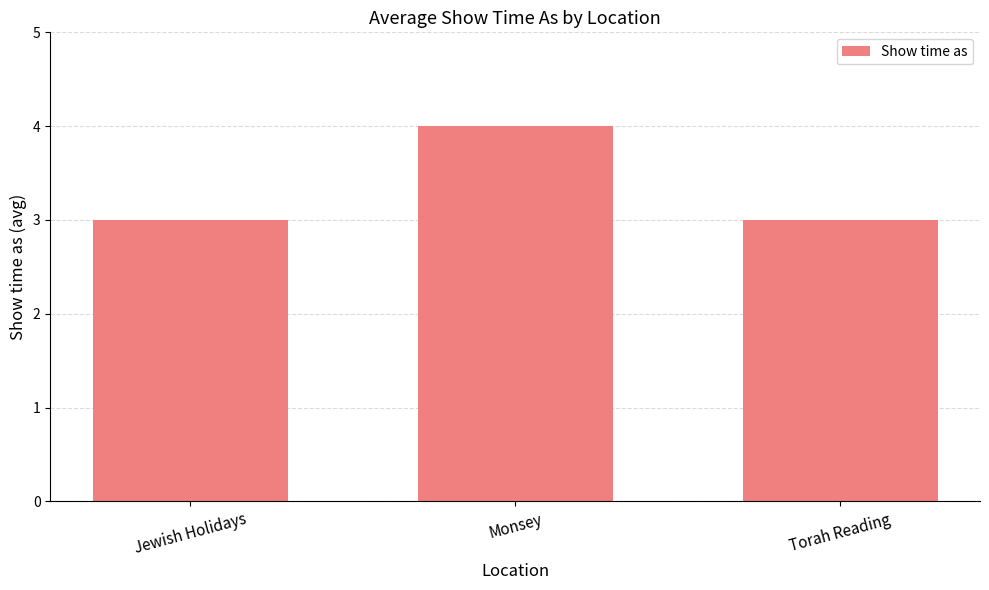

Which category has the highest value across all series?

Monsey